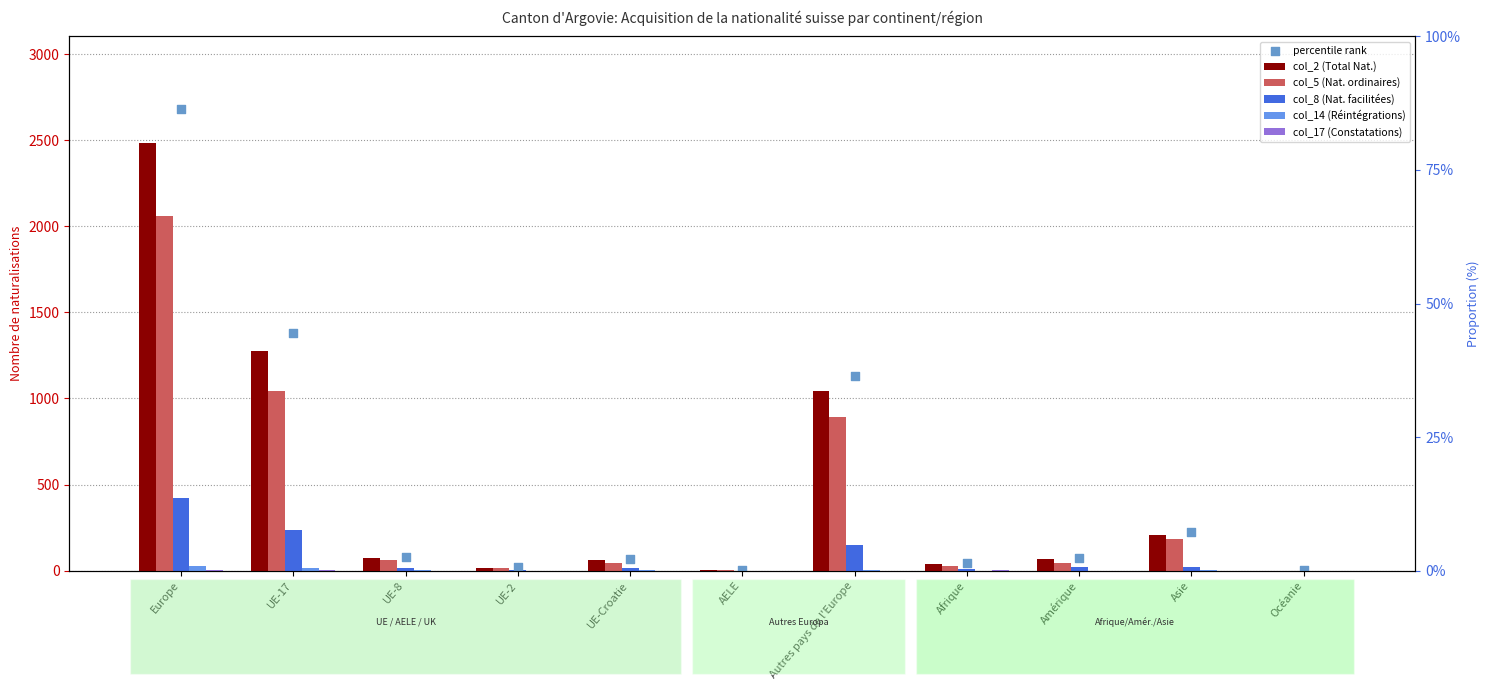

At how many categories does at least one series exceed 531?

3